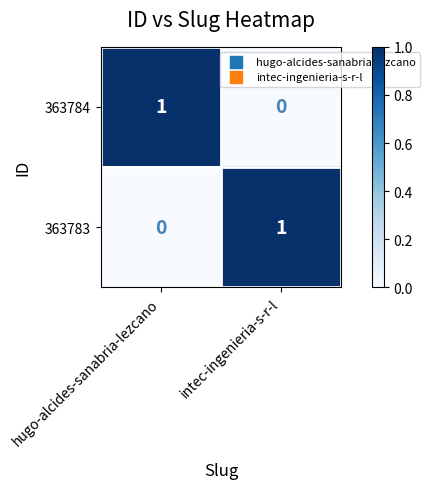

Is the value of 363784 at intec-ingenieria-s-r-l greater than the value of 363783 at intec-ingenieria-s-r-l?

No